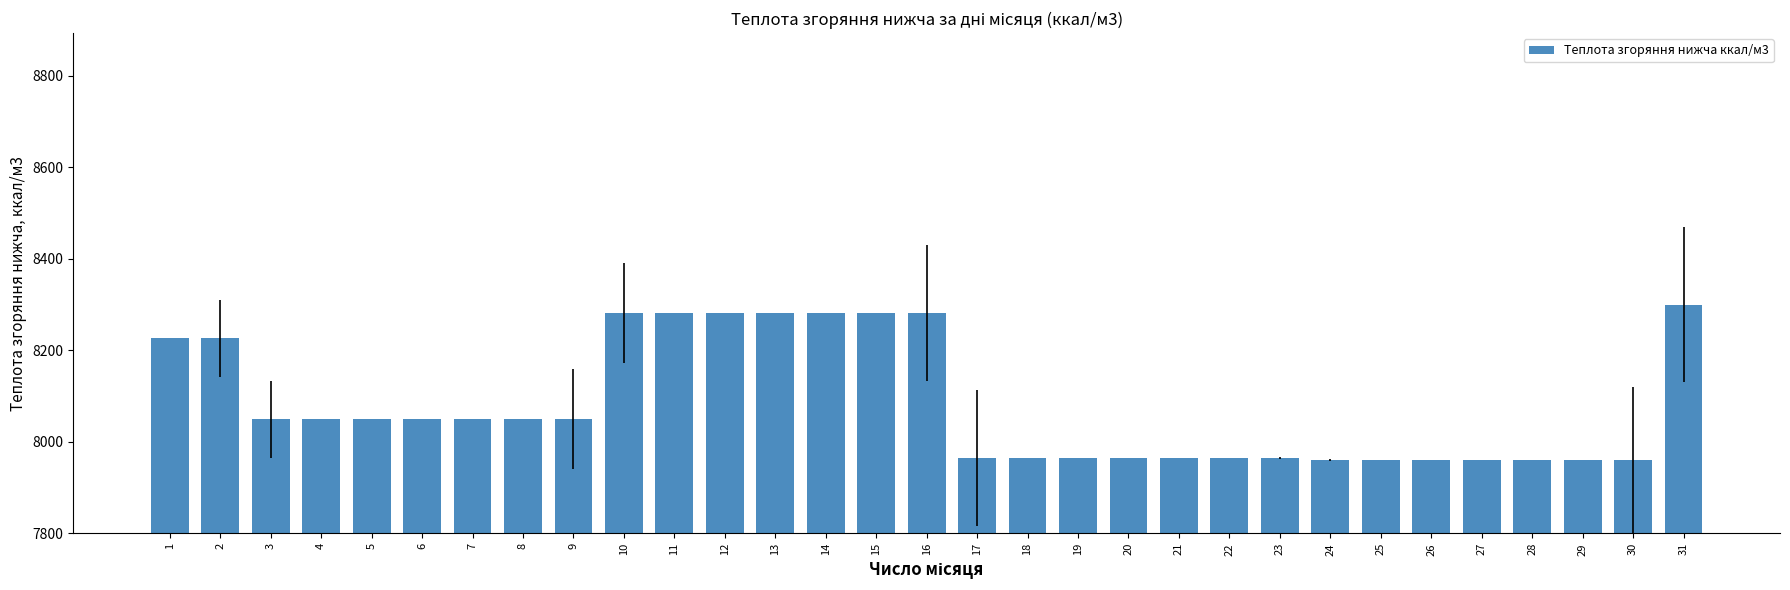

Does the chart contain stacked bars?

No